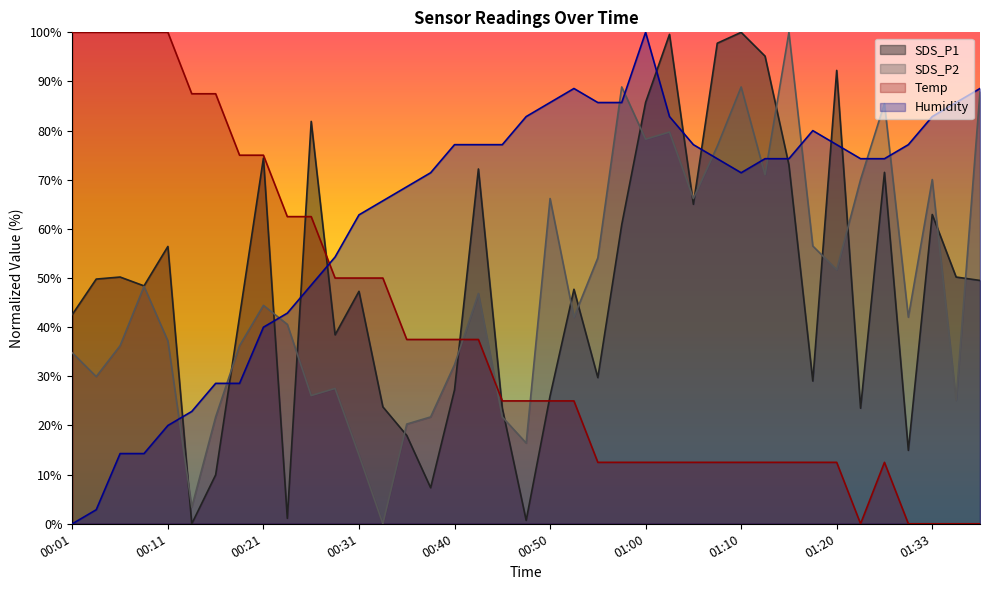

Reading left to right, extract all data points from this chart.

SDS_P1: 00:01=42.6	00:04=49.8	00:06=50.2	00:09=48.4	00:11=56.4	00:14=0.0	00:16=10.0	00:19=42.2	00:21=74.4	00:23=1.1	00:26=81.9	00:28=38.5	00:31=47.3	00:33=23.8	00:36=18.0	00:38=7.3	00:40=27.2	00:43=72.2	00:45=23.5	00:48=0.7	00:50=26.0	00:53=47.7	00:55=29.7	00:58=60.9	01:00=85.8	01:03=99.6	01:05=65.0	01:08=97.8	01:10=100.0	01:13=95.2	01:15=73.0	01:18=29.0	01:20=92.3	01:23=23.5	01:28=71.5	01:31=14.9	01:33=62.9	01:36=50.2	01:38=49.5
SDS_P2: 00:01=34.8	00:04=30.0	00:06=36.2	00:09=48.3	00:11=37.2	00:14=3.4	00:16=21.7	00:19=36.2	00:21=44.4	00:23=40.6	00:26=26.1	00:28=27.5	00:31=14.0	00:33=0.0	00:36=20.3	00:38=21.7	00:40=32.4	00:43=46.9	00:45=21.7	00:48=16.4	00:50=66.2	00:53=42.0	00:55=54.1	00:58=88.9	01:00=78.3	01:03=79.7	01:05=66.2	01:08=76.8	01:10=88.9	01:13=71.0	01:15=100.0	01:18=56.5	01:20=51.7	01:23=70.0	01:28=85.5	01:31=42.0	01:33=70.0	01:36=25.1	01:38=87.9
Temp: 00:01=100.0	00:04=100.0	00:06=100.0	00:09=100.0	00:11=100.0	00:14=87.5	00:16=87.5	00:19=75.0	00:21=75.0	00:23=62.5	00:26=62.5	00:28=50.0	00:31=50.0	00:33=50.0	00:36=37.5	00:38=37.5	00:40=37.5	00:43=37.5	00:45=25.0	00:48=25.0	00:50=25.0	00:53=25.0	00:55=12.5	00:58=12.5	01:00=12.5	01:03=12.5	01:05=12.5	01:08=12.5	01:10=12.5	01:13=12.5	01:15=12.5	01:18=12.5	01:20=12.5	01:23=0.0	01:28=12.5	01:31=0.0	01:33=0.0	01:36=0.0	01:38=0.0
Humidity: 00:01=0.0	00:04=2.9	00:06=14.3	00:09=14.3	00:11=20.0	00:14=22.9	00:16=28.6	00:19=28.6	00:21=40.0	00:23=42.9	00:26=48.6	00:28=54.3	00:31=62.9	00:33=65.7	00:36=68.6	00:38=71.4	00:40=77.1	00:43=77.1	00:45=77.1	00:48=82.9	00:50=85.7	00:53=88.6	00:55=85.7	00:58=85.7	01:00=100.0	01:03=82.9	01:05=77.1	01:08=74.3	01:10=71.4	01:13=74.3	01:15=74.3	01:18=80.0	01:20=77.1	01:23=74.3	01:28=74.3	01:31=77.1	01:33=82.9	01:36=85.7	01:38=88.6